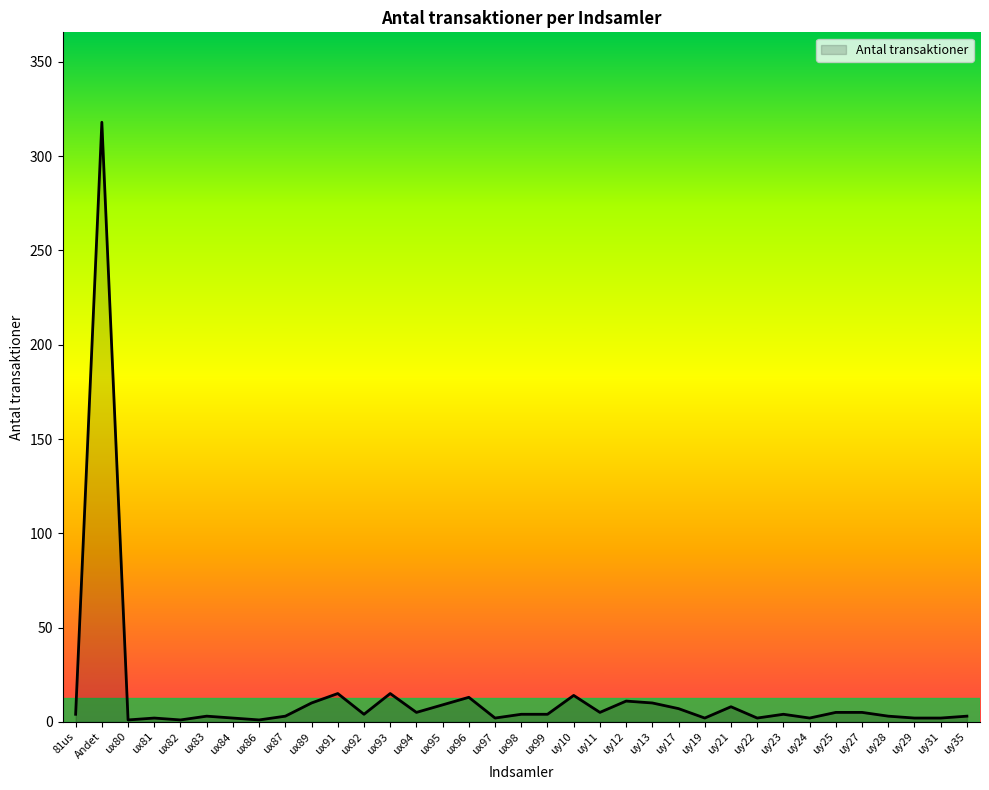

Does the chart display data point markers on the line(s)?

No